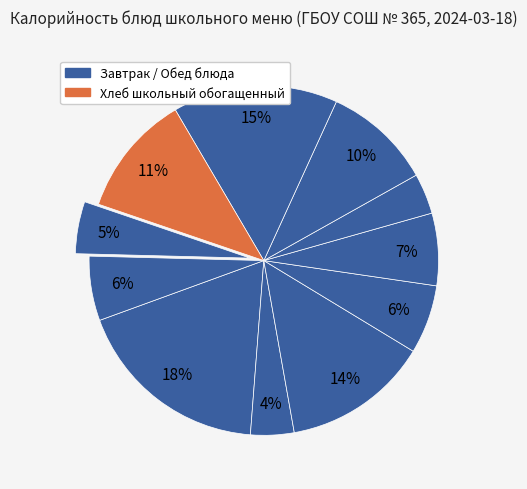

Count the number of slices in the pie.

11